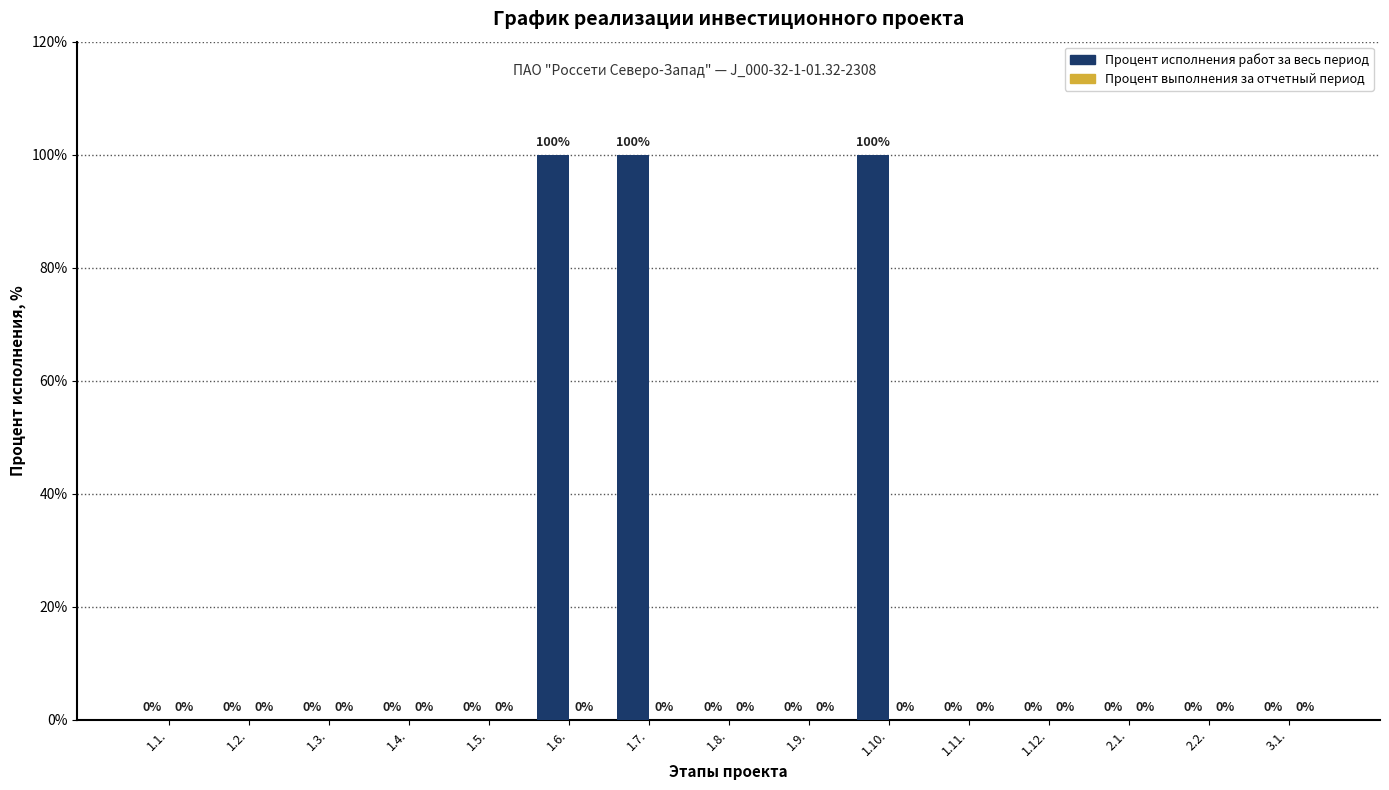

What is the greatest value displayed?

100